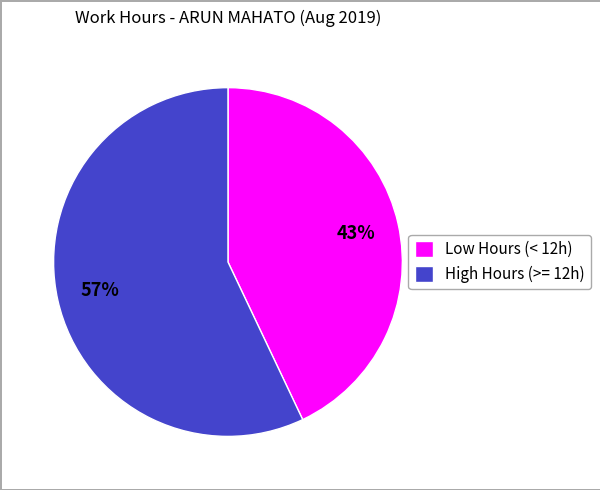

Which slice is the smallest?

Low Hours (< 12h)